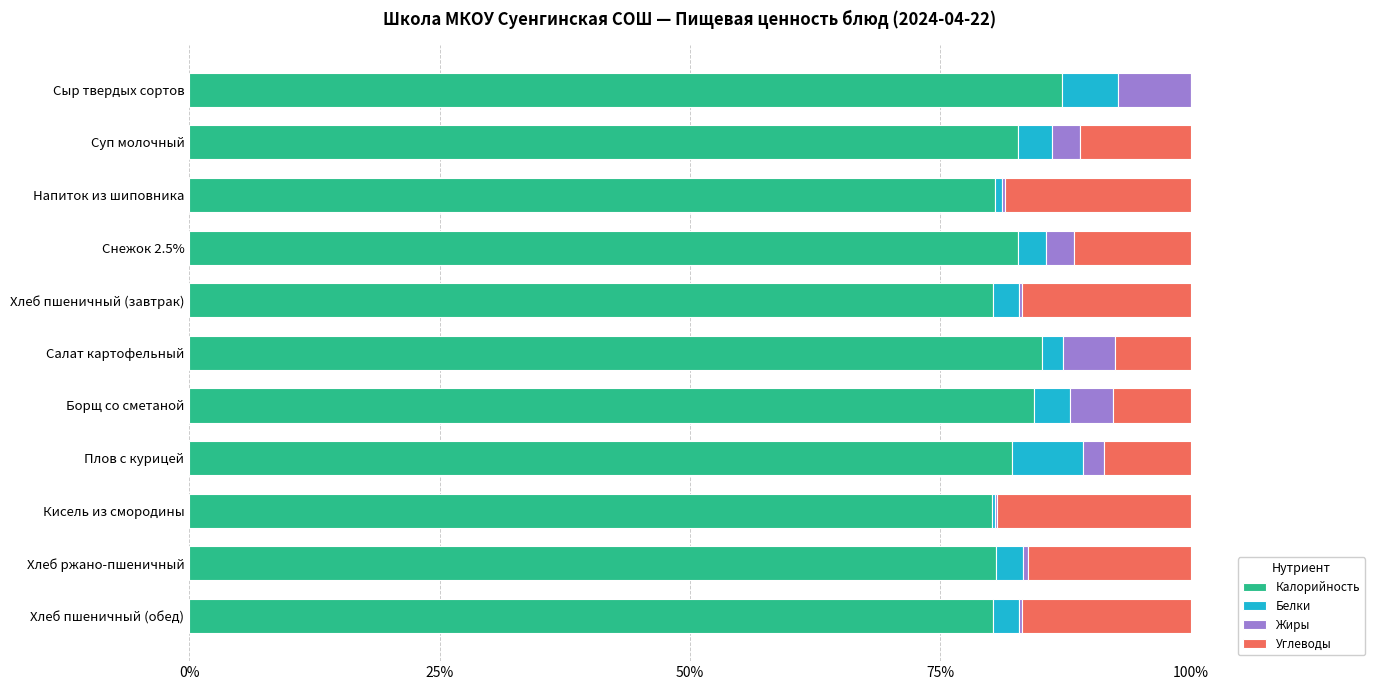

What is the total value across all series at Суп молочный?

100.0